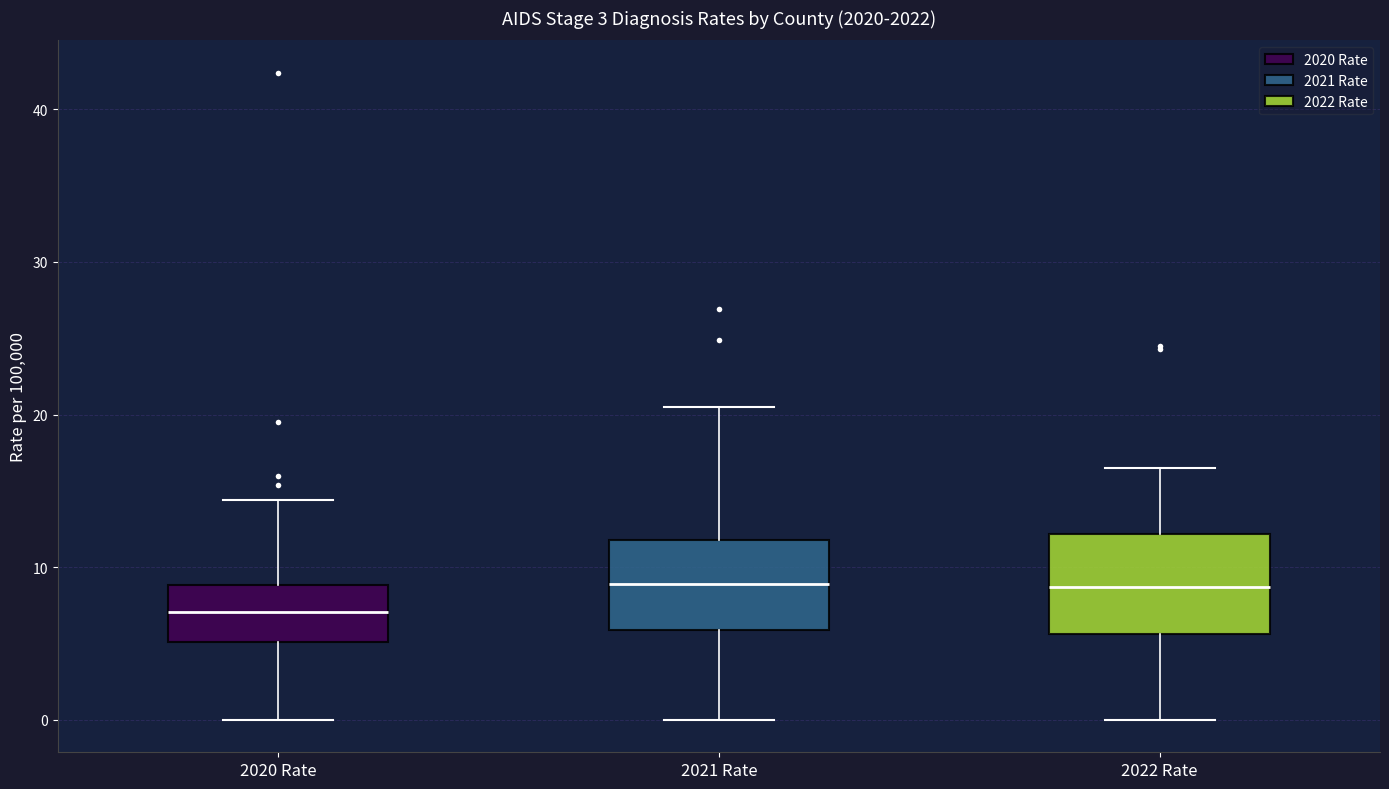

Reading left to right, transcribe this box plot: for each box, give where its median line is, the range the box spans, and where its two whiskers end, as read against the y-axis. The values are not printed on the chart, so give them approximately, as read against the axis.

2020 Rate: median 7, box 5 to 9, whiskers 0 to 14
2021 Rate: median 9, box 6 to 12, whiskers 0 to 21
2022 Rate: median 9, box 6 to 12, whiskers 0 to 17